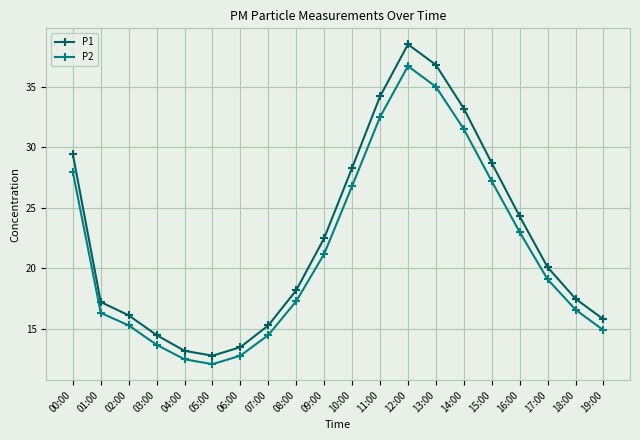

What value does the P1 series have at 11:00?

34.2